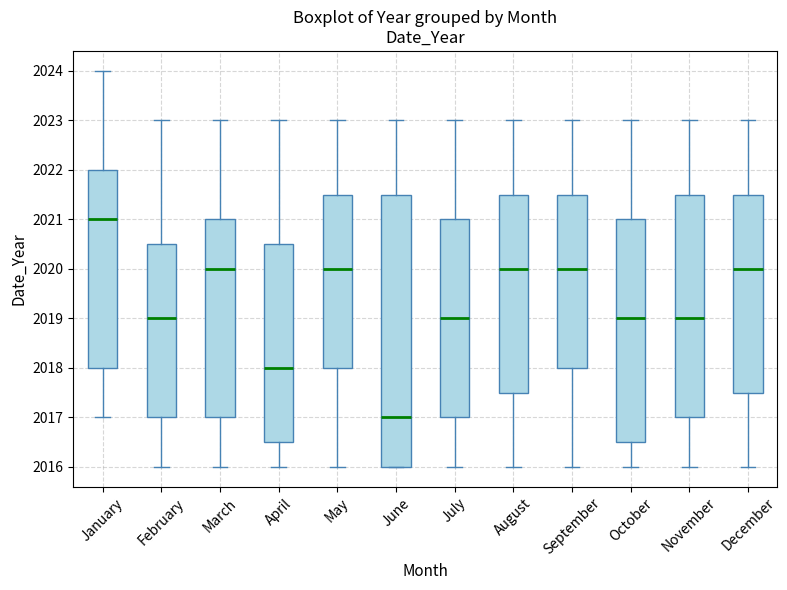

Reading left to right, read every box against the y-axis: the position of its median line, the range the box covers, and the ends of its whiskers. The values are not printed on the chart, so give them approximately, as read against the axis.

January: median 2021.0, box 2018.0 to 2022.0, whiskers 2017.0 to 2024.0
February: median 2019.0, box 2017.0 to 2020.5, whiskers 2016.0 to 2023.0
March: median 2020.0, box 2017.0 to 2021.0, whiskers 2016.0 to 2023.0
April: median 2018.0, box 2016.5 to 2020.5, whiskers 2016.0 to 2023.0
May: median 2020.0, box 2018.0 to 2021.5, whiskers 2016.0 to 2023.0
June: median 2017.0, box 2016.0 to 2021.5, whiskers 2016.0 to 2023.0
July: median 2019.0, box 2017.0 to 2021.0, whiskers 2016.0 to 2023.0
August: median 2020.0, box 2017.5 to 2021.5, whiskers 2016.0 to 2023.0
September: median 2020.0, box 2018.0 to 2021.5, whiskers 2016.0 to 2023.0
October: median 2019.0, box 2016.5 to 2021.0, whiskers 2016.0 to 2023.0
November: median 2019.0, box 2017.0 to 2021.5, whiskers 2016.0 to 2023.0
December: median 2020.0, box 2017.5 to 2021.5, whiskers 2016.0 to 2023.0